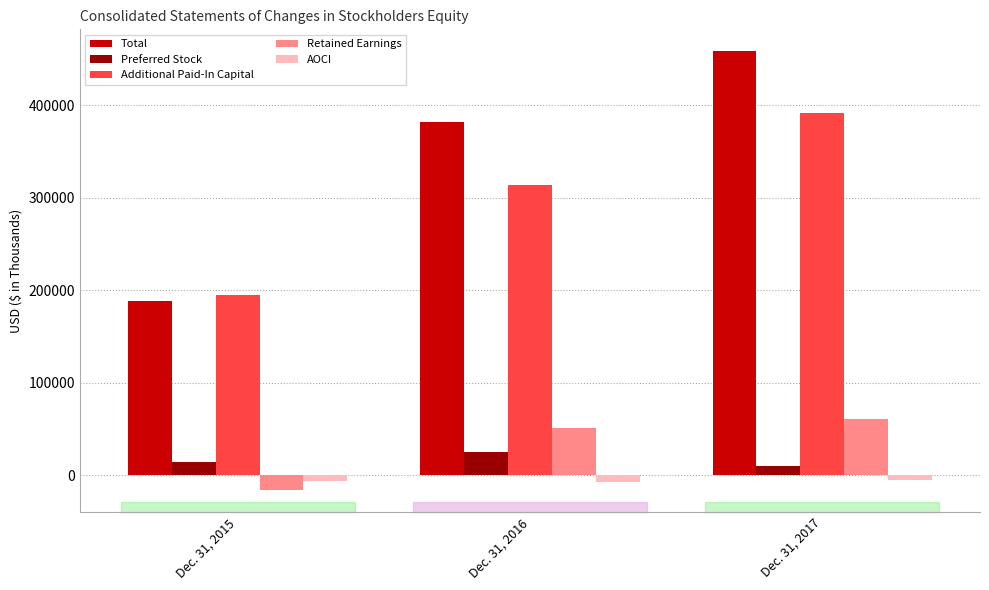

How many bars are there in each group?

5